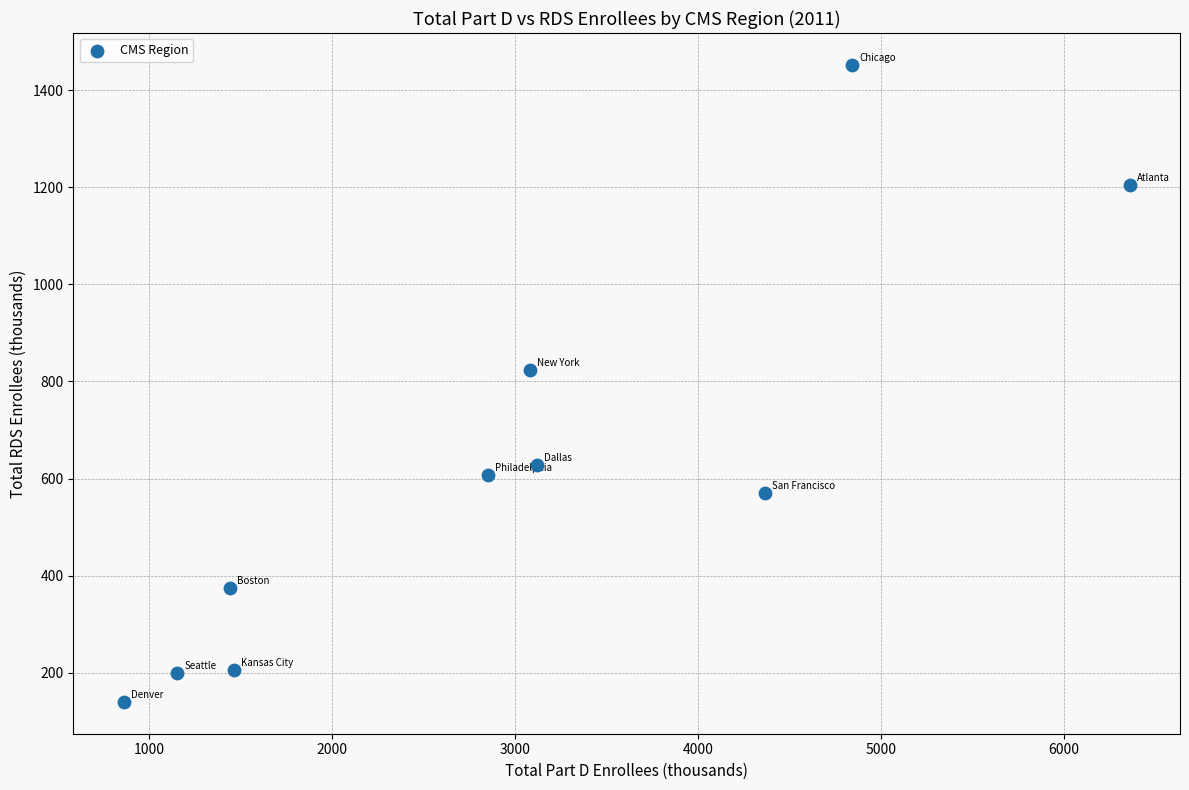

What is the range of Y values (max minus min)?

1312